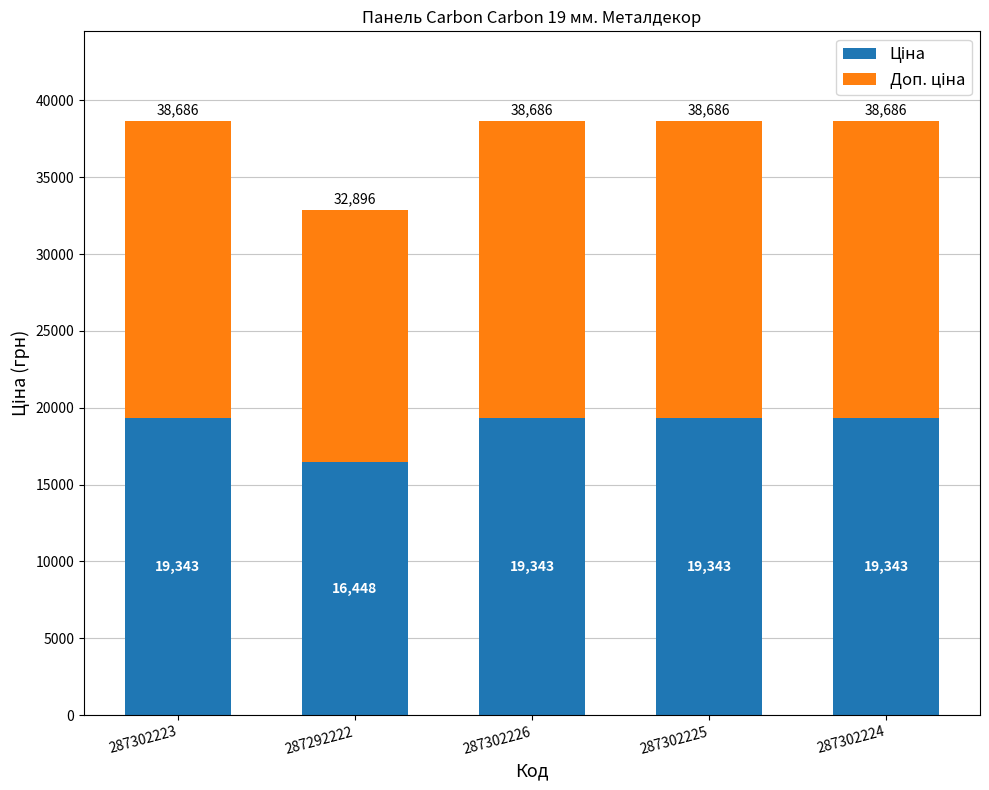

How many bars are there in total?

5